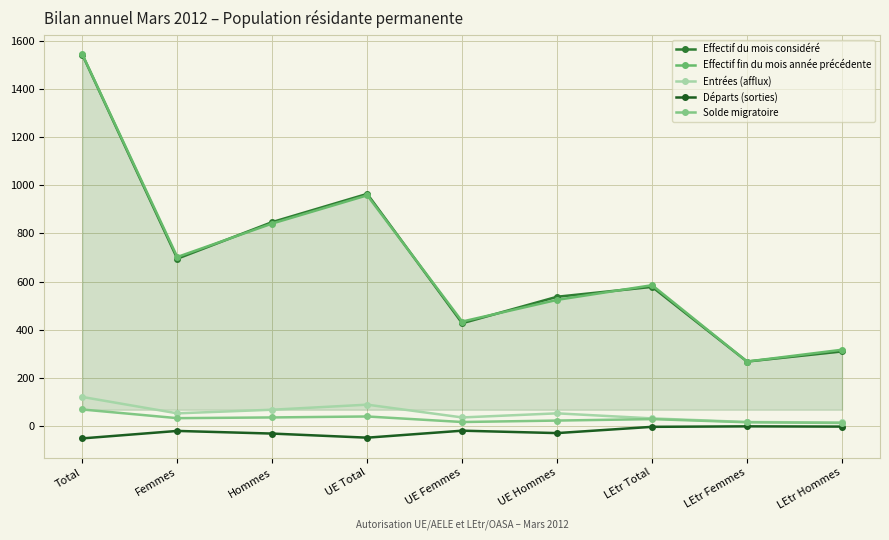

What is the greatest value displayed?

1543